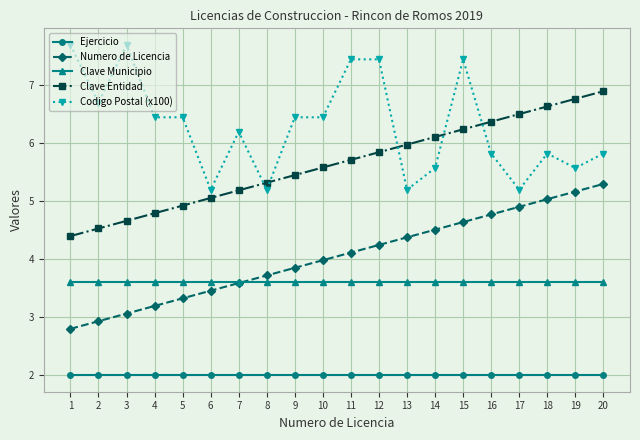

Is it true that Clave Entidad equals 7.9 at 6?

False